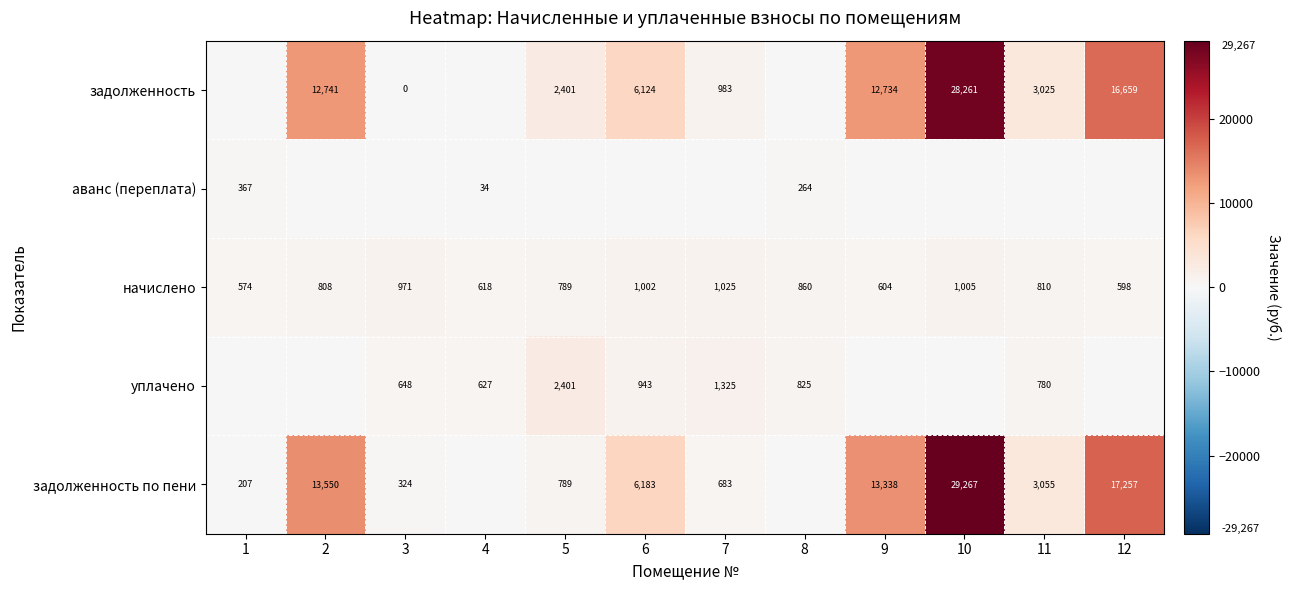

Between 2 and 9, which is larger?

2